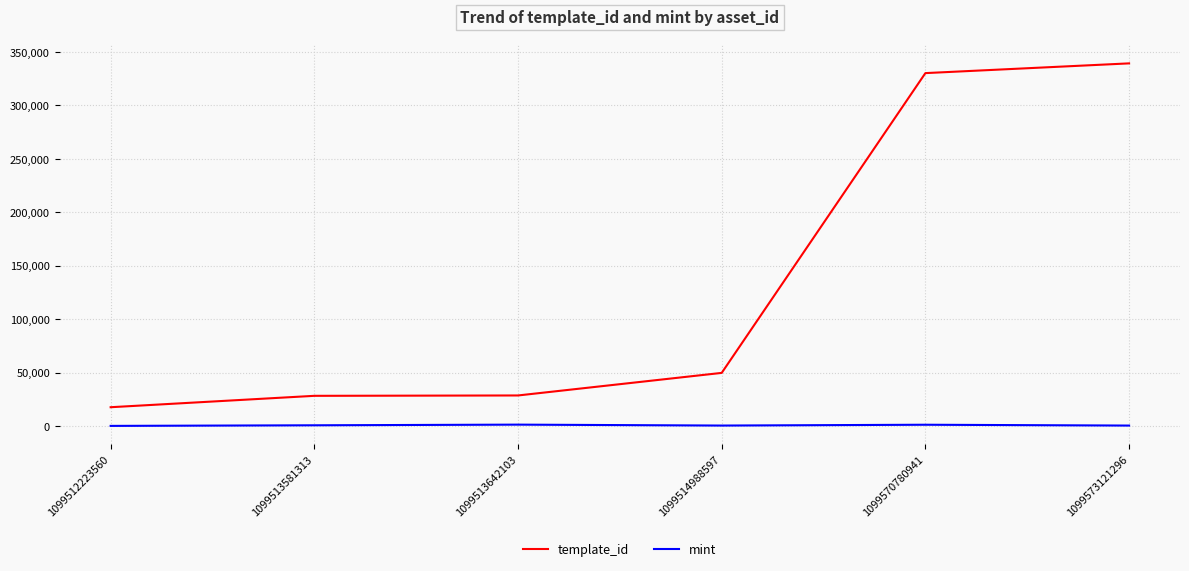

At which label is template_id closest to 178491?

1099514988597